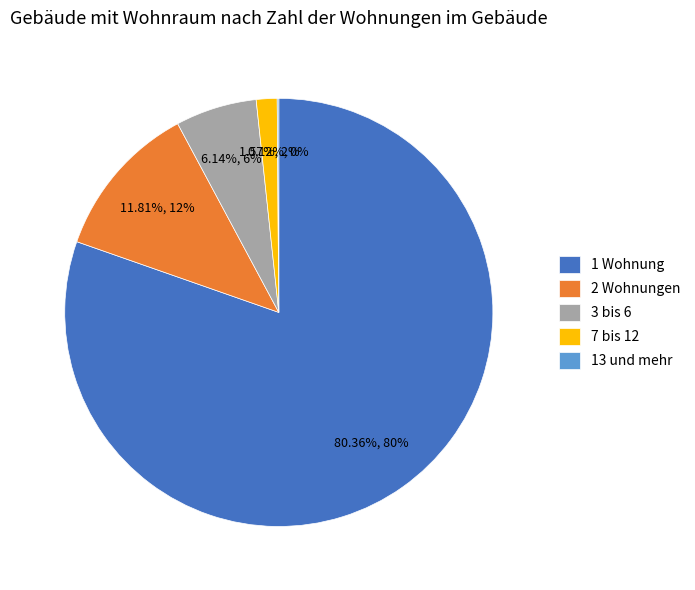

To the nearest percent, what percentage of the pie is 3 bis 6?

6%